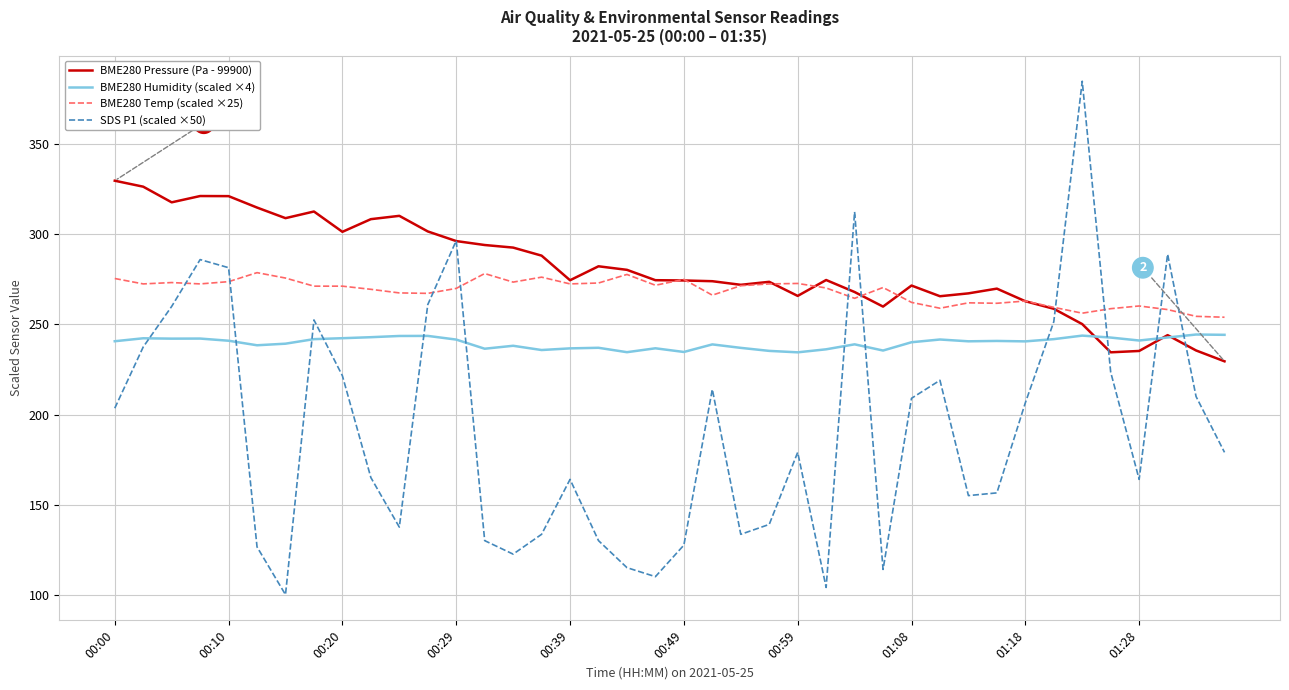

Rank the series by their maximum value, from lowest to highest.

BME280 Humidity (scaled ×4), BME280 Temp (scaled ×25), BME280 Pressure (Pa - 99900), SDS P1 (scaled ×50)